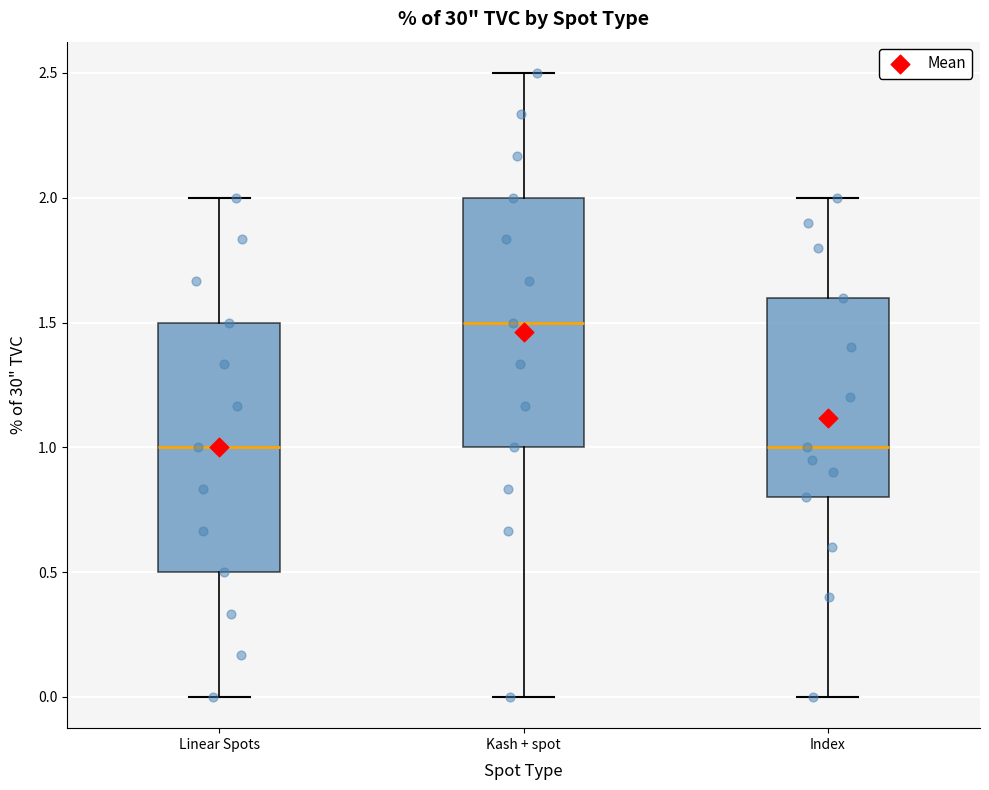

Which box's median line is the highest?

Kash + spot